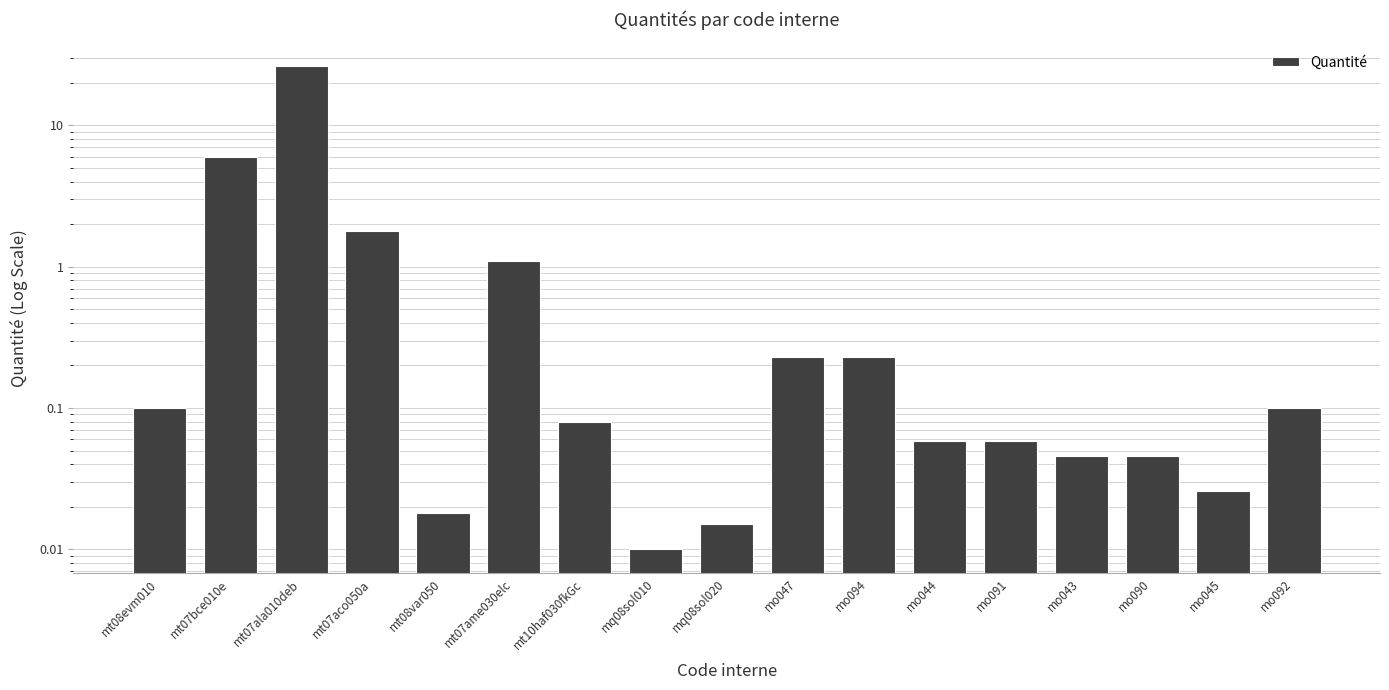

Reading left to right, what are all the values shown in this chart?

0.1	6.0	26.1	1.8	0.0	1.1	0.1	0.0	0.0	0.2	0.2	0.1	0.1	0.0	0.0	0.0	0.1